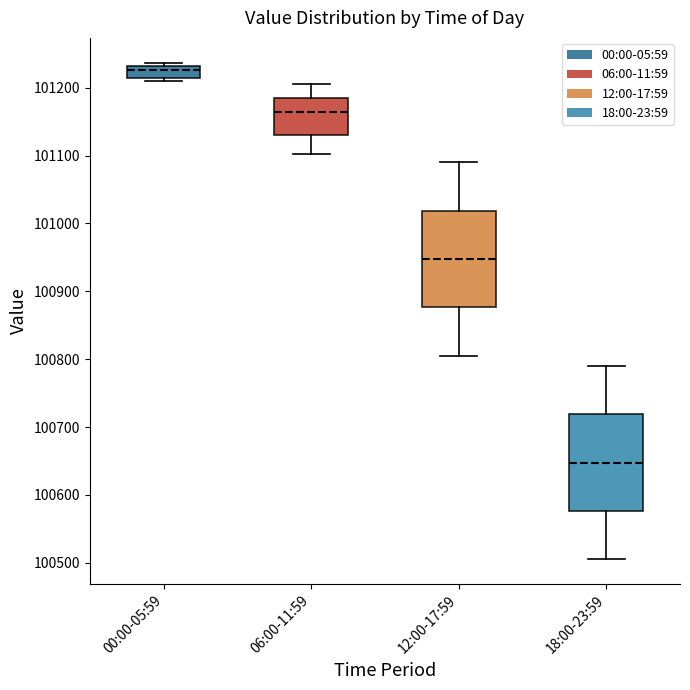

Which box has the highest median line?

00:00-05:59